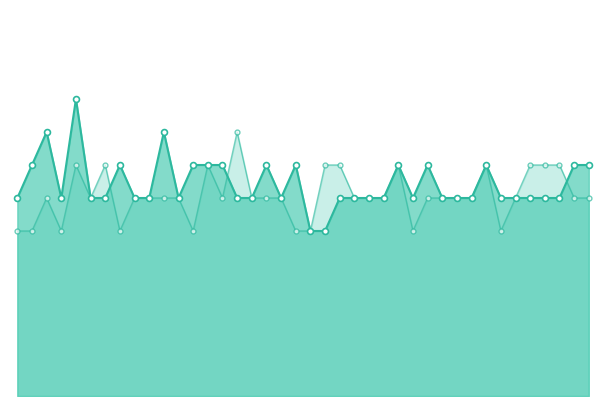

At how many categories does at least one series exceed 0?

40